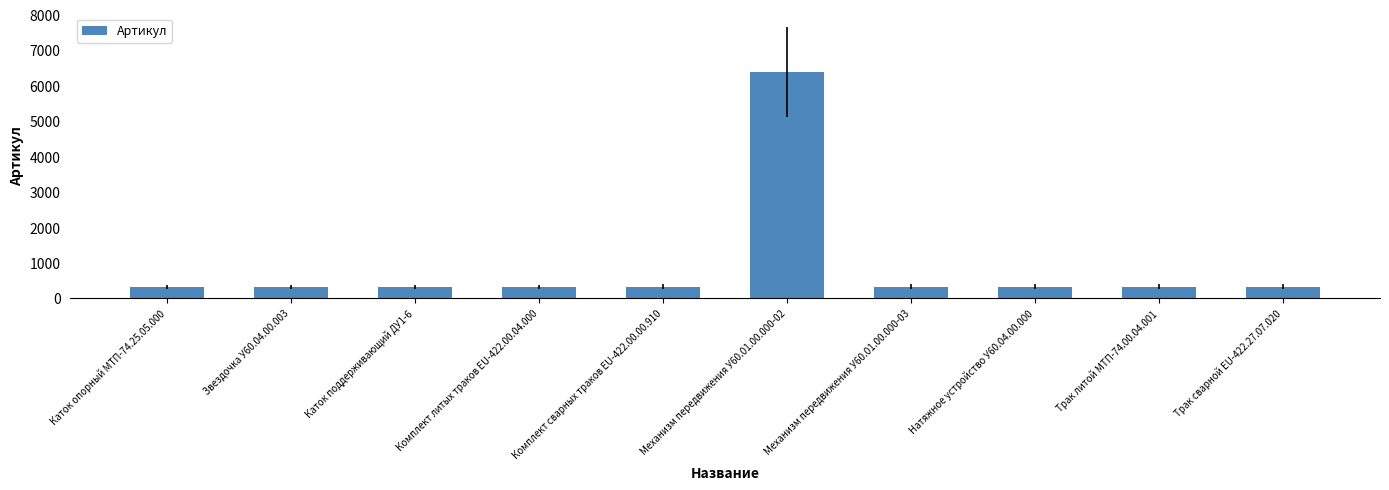

What is the label of the 8th bar from the right?

Каток поддерживающий ДУ1-6